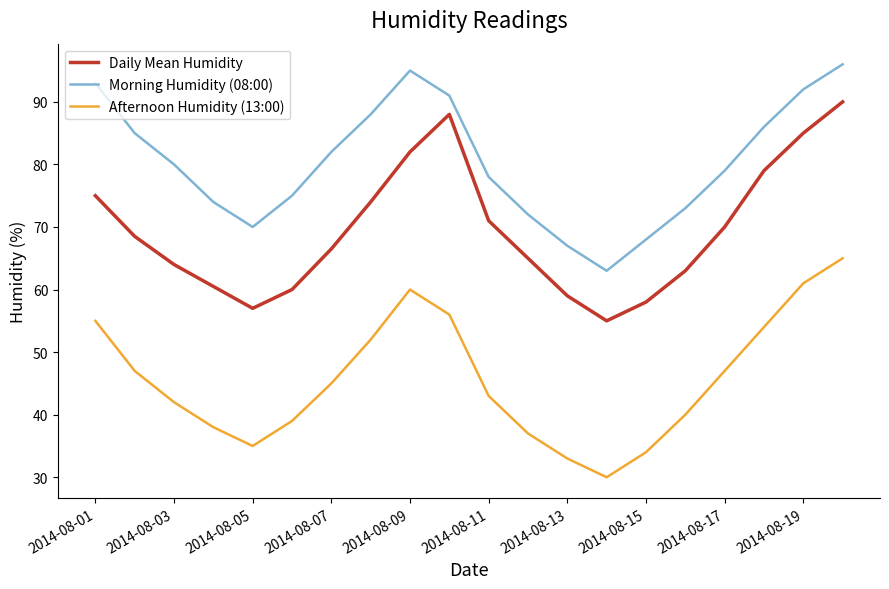

List the series in order of their overall mean, lowest first.

Afternoon Humidity (13:00), Daily Mean Humidity, Morning Humidity (08:00)